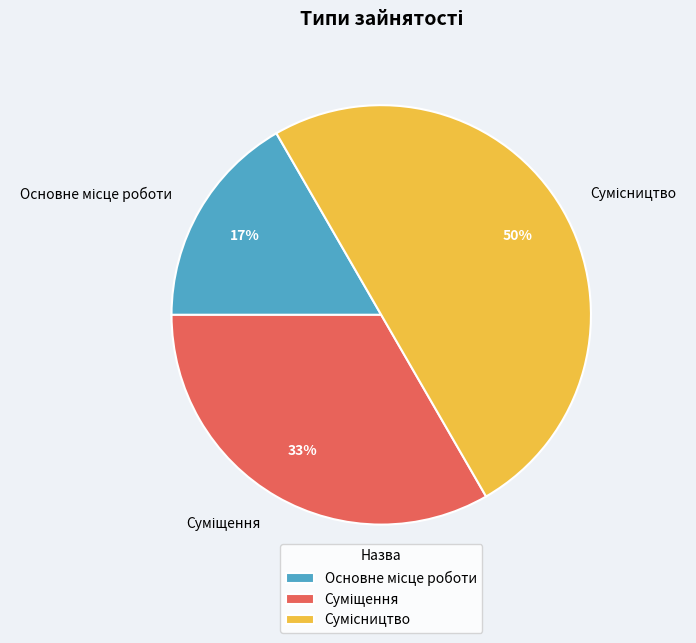

To the nearest percent, what is the average slice percentage?

33%